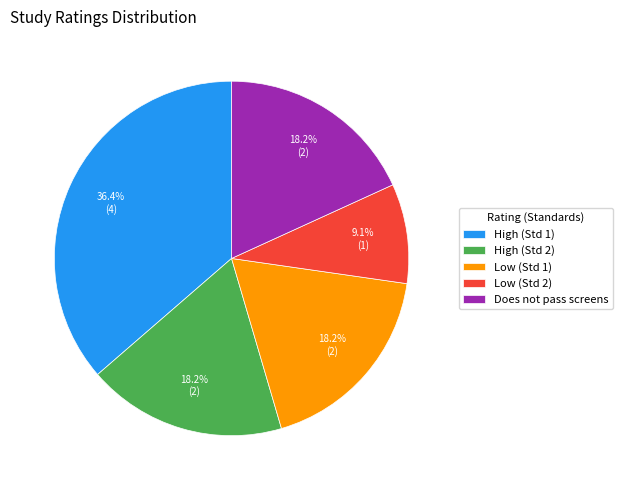

Does any single category account for the majority?

No